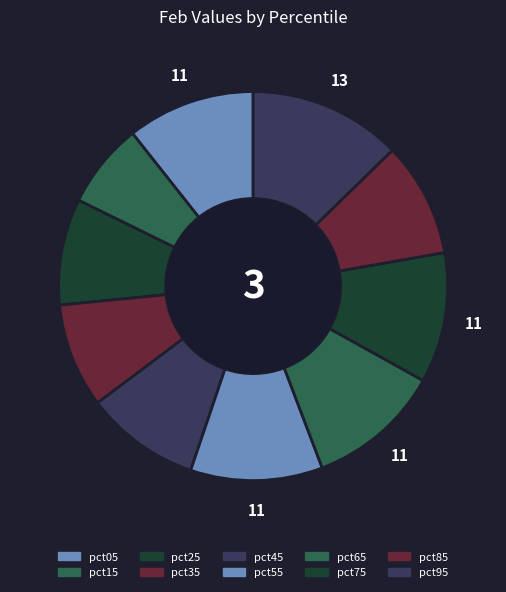

Count the number of slices in the pie.

10